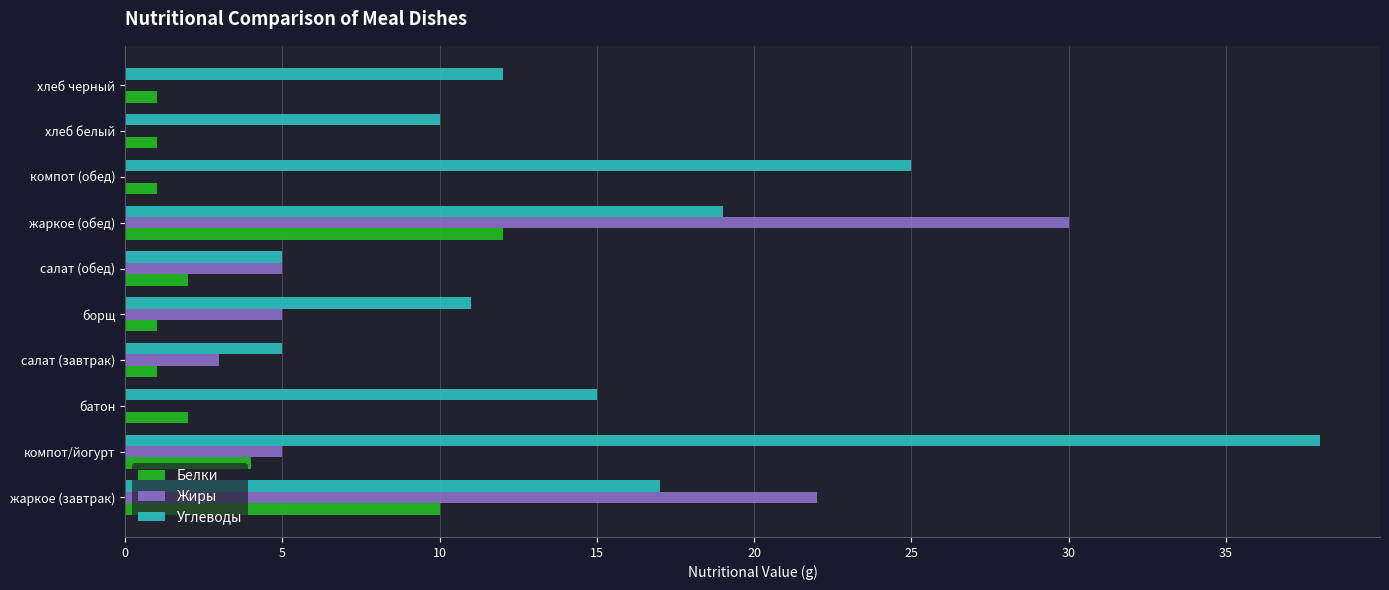

What is the sum of all Углеводы values?

157